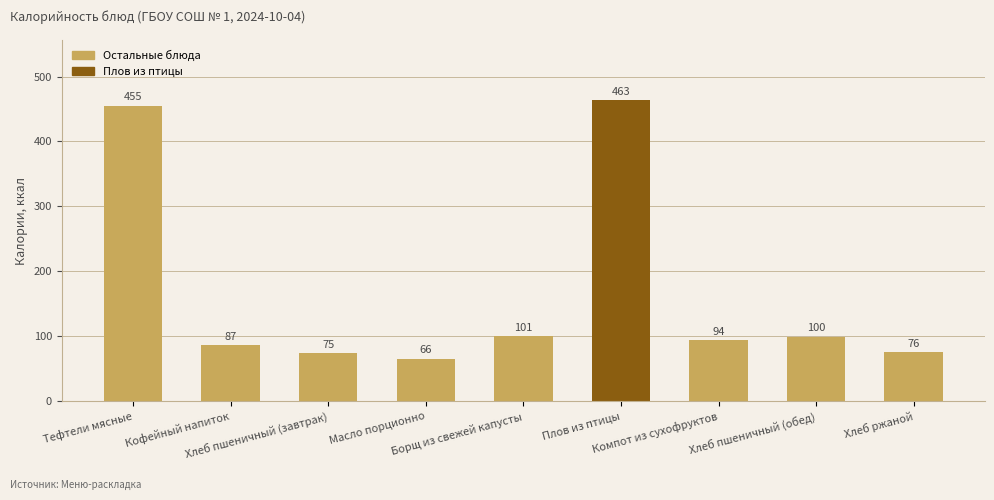

Between Хлеб пшеничный (завтрак) and Тефтели мясные, which is larger?

Тефтели мясные